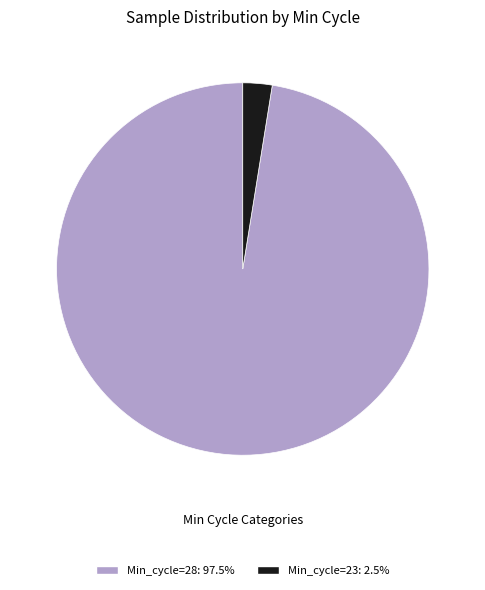

Approximately how many times larger is the value at Min_cycle=28: 97.5% compared to Min_cycle=23: 2.5%?

38.4